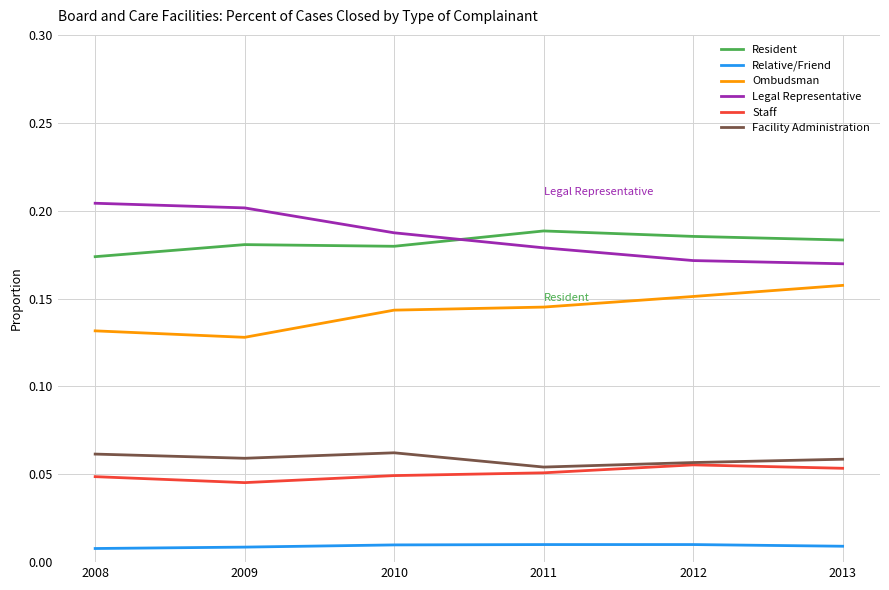

True or false: Relative/Friend and Facility Administration cross at least once.

False